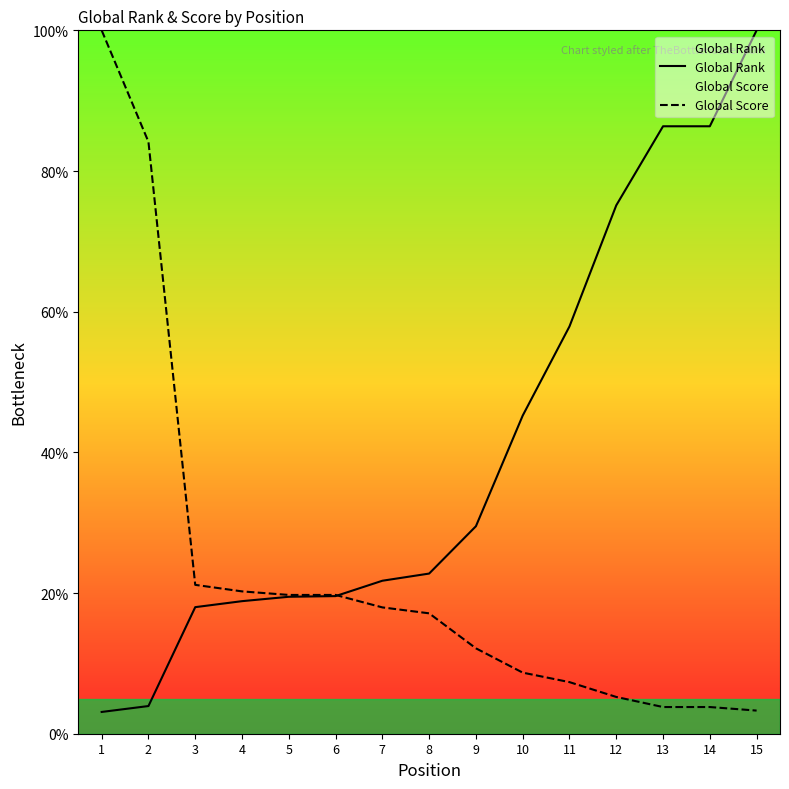

True or false: Global Score has more than 1 points higher than both neighbors.

False